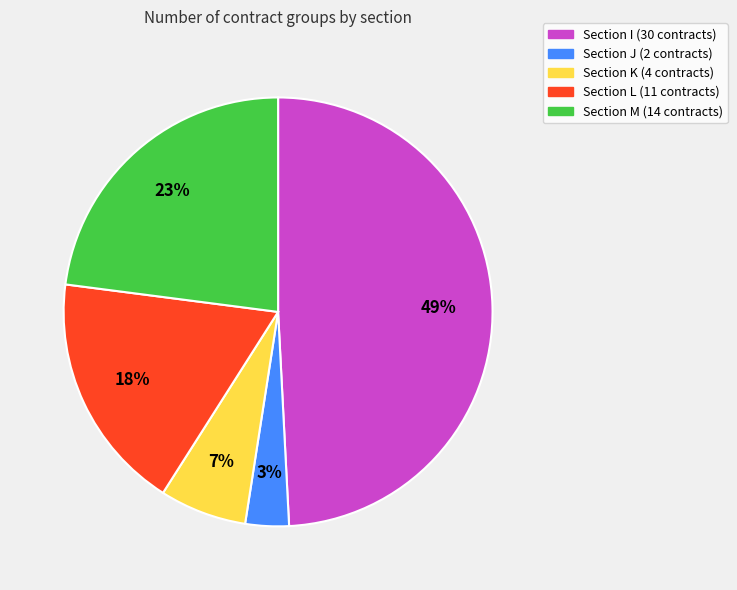

Is there any slice that represents more than half of the pie?

No